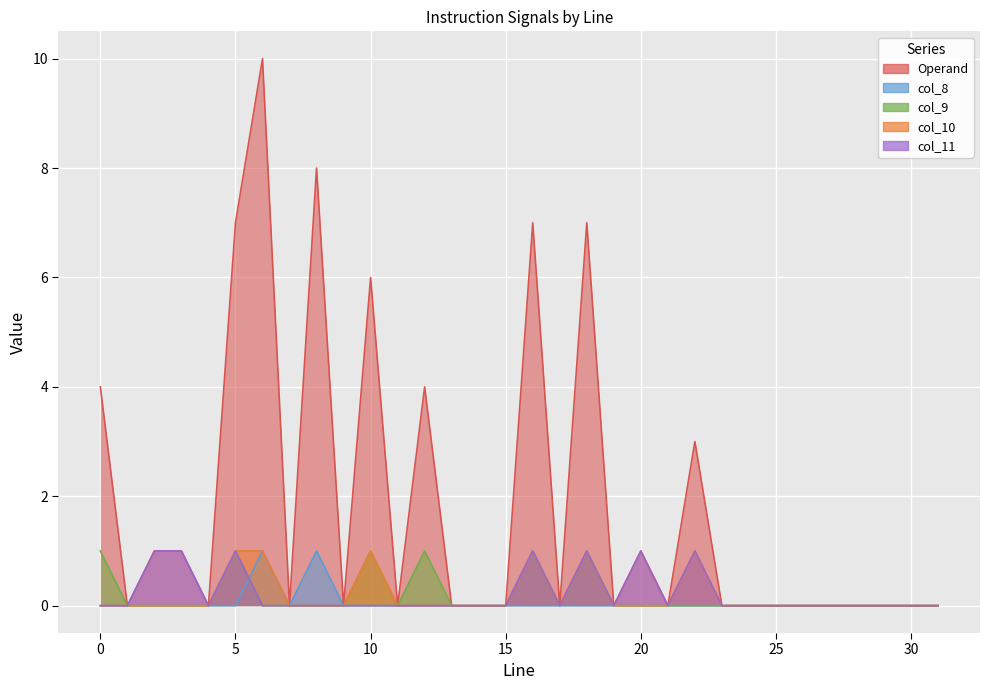

At which label is col_9 closest to 0?

1